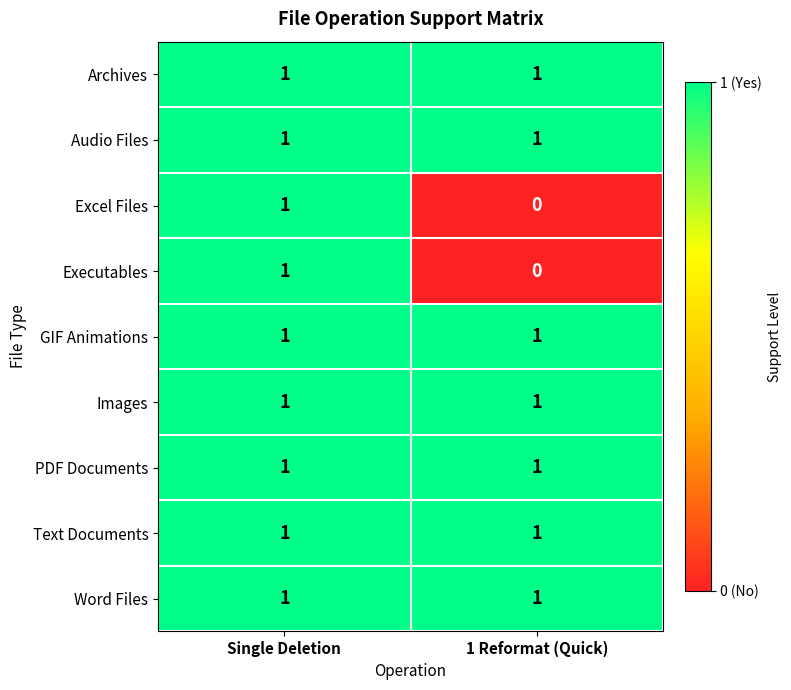

What is the total value across all series at Single Deletion?

9